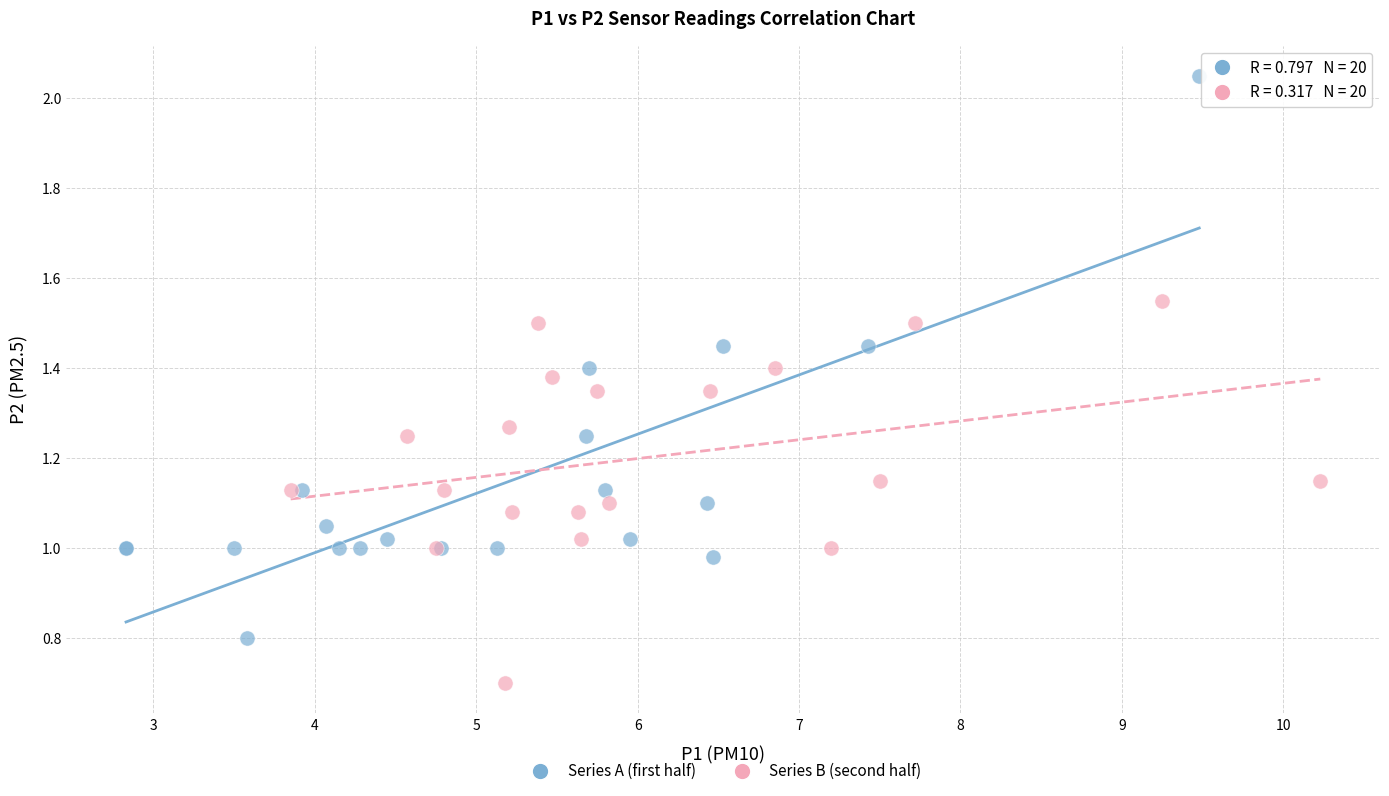

Which series has the largest Y range (max minus min)?

Series A (first half)